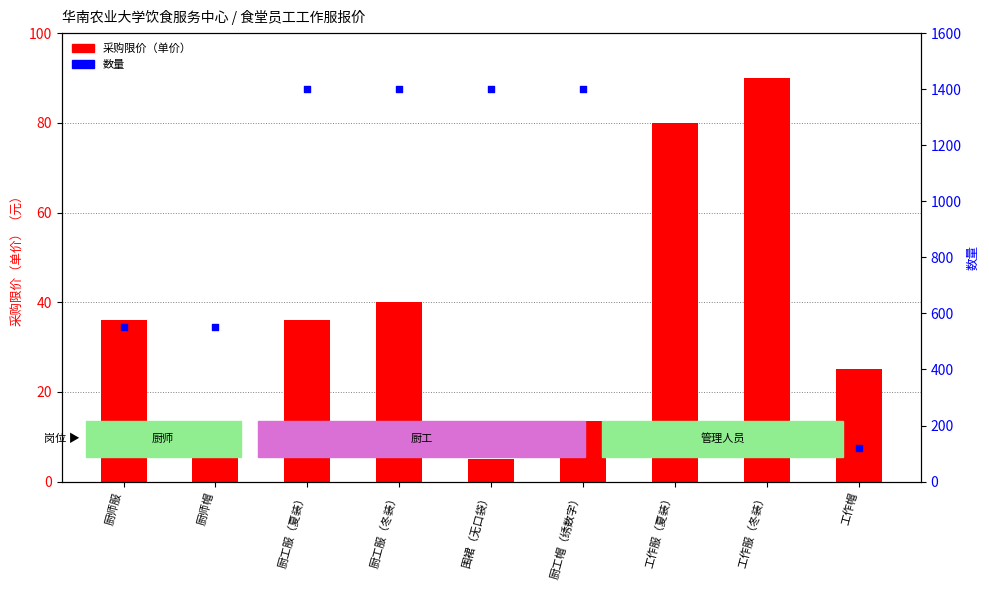

What is the total value across all series at 厨工服（夏装）?

1436.0